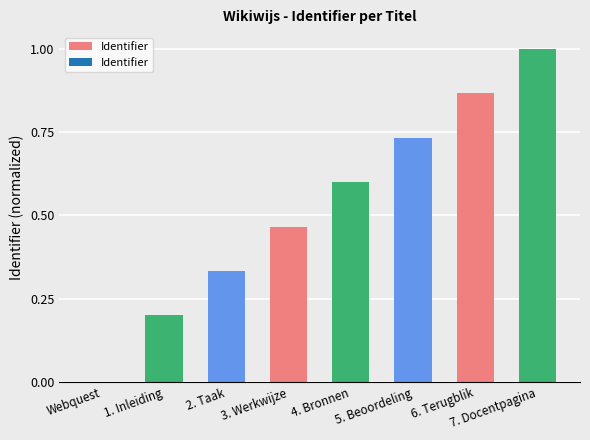

What value does the data have at 4. Bronnen?

0.6